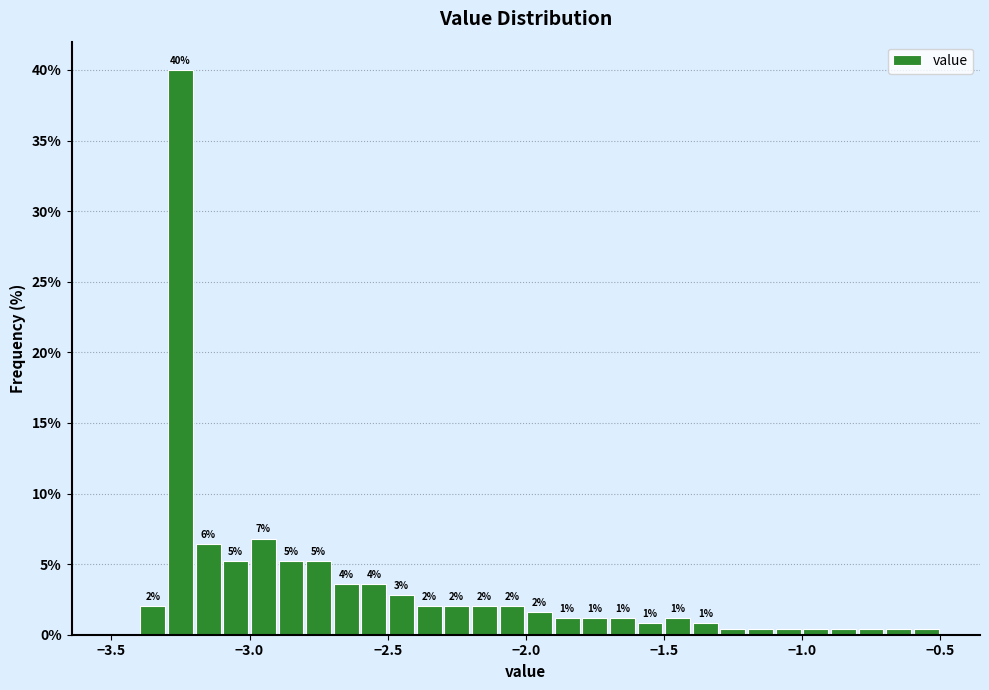

Around what value on the x-axis is the tallest bar? Give the approximate position of its centre, as read against the axis.

-3.25